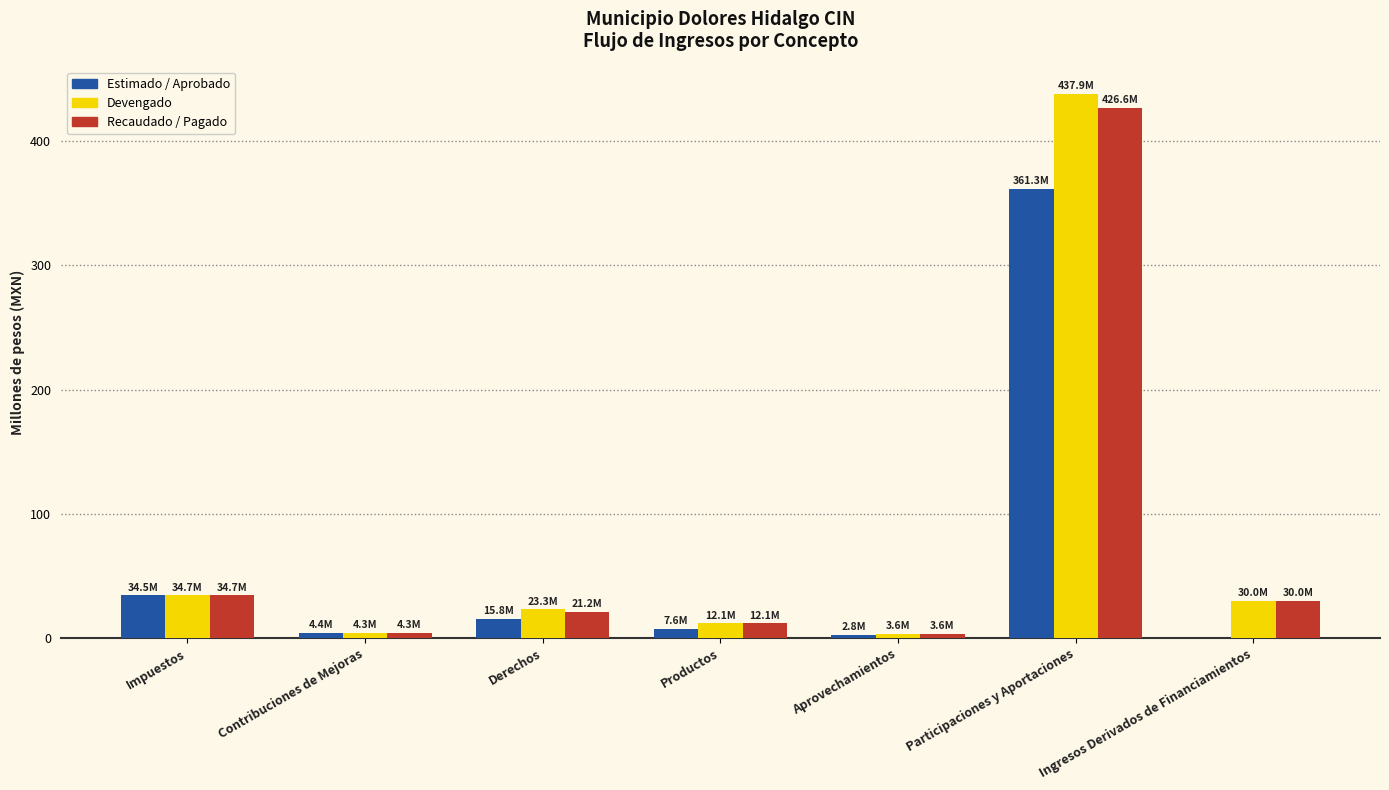

How many values in Estimado / Aprobado are above zero?

6